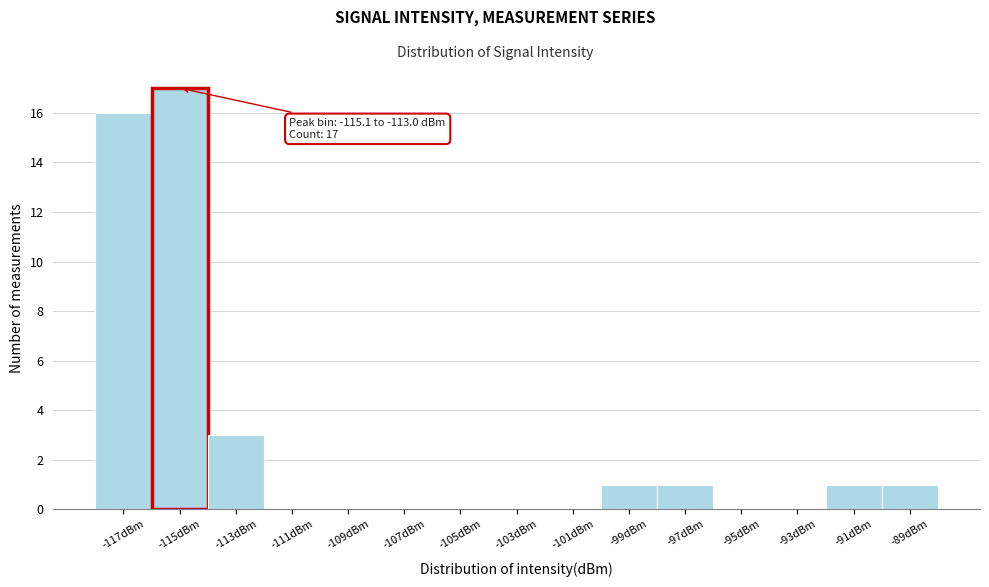

Reading left to right, what are all the values shown in this chart?

-117dBm=16	-115dBm=17	-113dBm=3	-111dBm=0	-109dBm=0	-107dBm=0	-105dBm=0	-103dBm=0	-101dBm=0	-99dBm=1	-97dBm=1	-95dBm=0	-93dBm=0	-91dBm=1	-89dBm=1